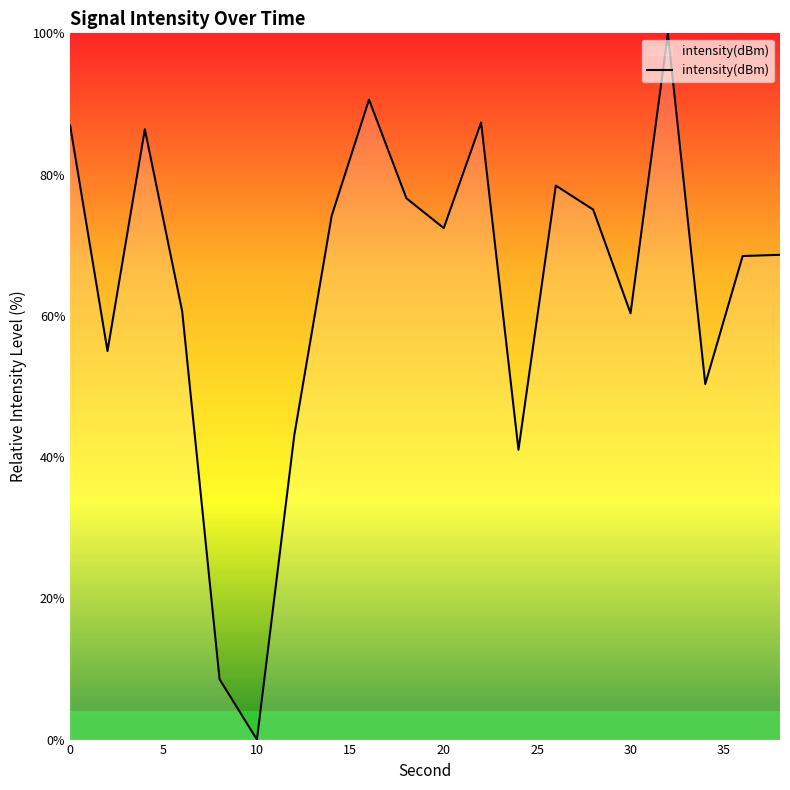

What is the maximum value shown in the chart?

100.0